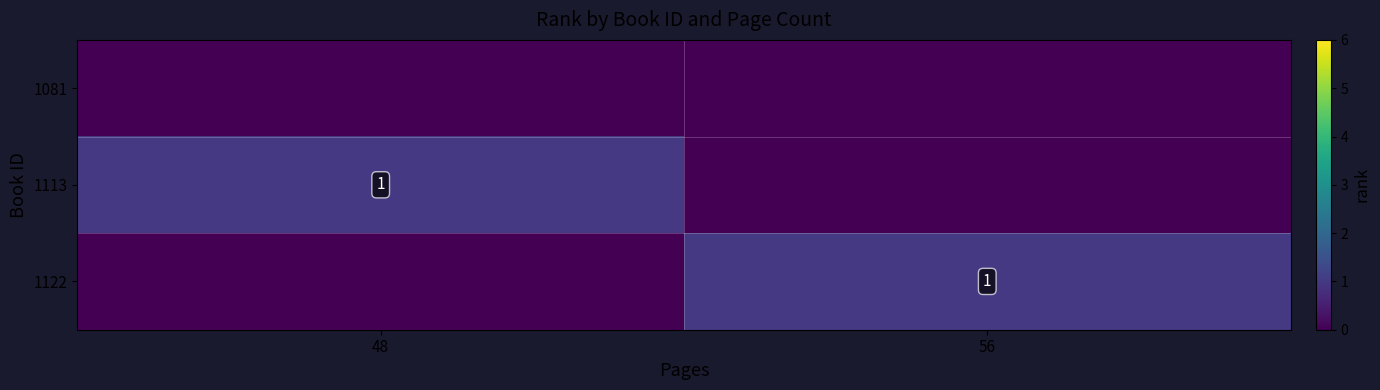

True or false: 1122 has a value of 1 at 56.

True